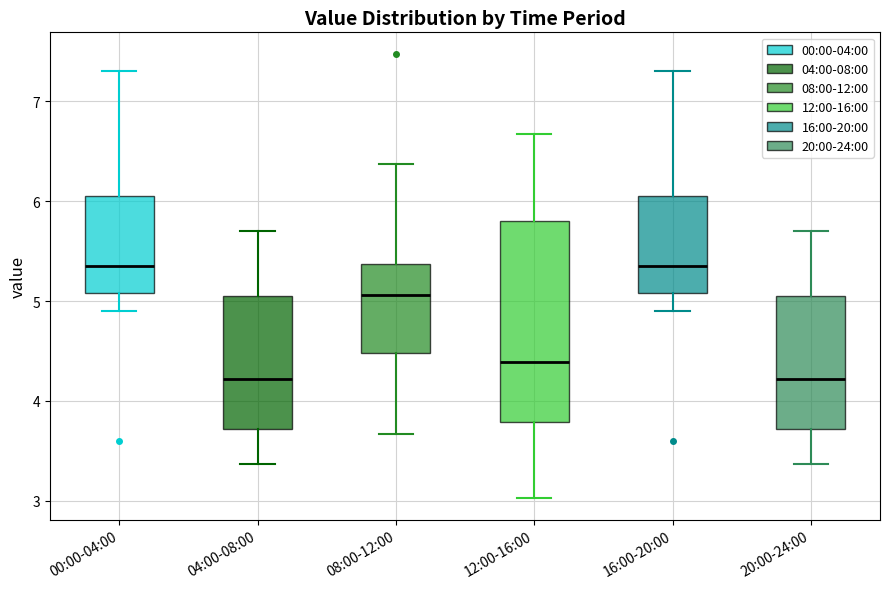

Reading left to right, read every box against the y-axis: the position of its median line, the range the box covers, and the ends of its whiskers. The values are not printed on the chart, so give them approximately, as read against the axis.

00:00-04:00: median 5.4, box 5.1 to 6.1, whiskers 4.9 to 7.3
04:00-08:00: median 4.2, box 3.7 to 5.1, whiskers 3.4 to 5.7
08:00-12:00: median 5.1, box 4.5 to 5.4, whiskers 3.7 to 6.4
12:00-16:00: median 4.4, box 3.8 to 5.8, whiskers 3.0 to 6.7
16:00-20:00: median 5.4, box 5.1 to 6.1, whiskers 4.9 to 7.3
20:00-24:00: median 4.2, box 3.7 to 5.1, whiskers 3.4 to 5.7